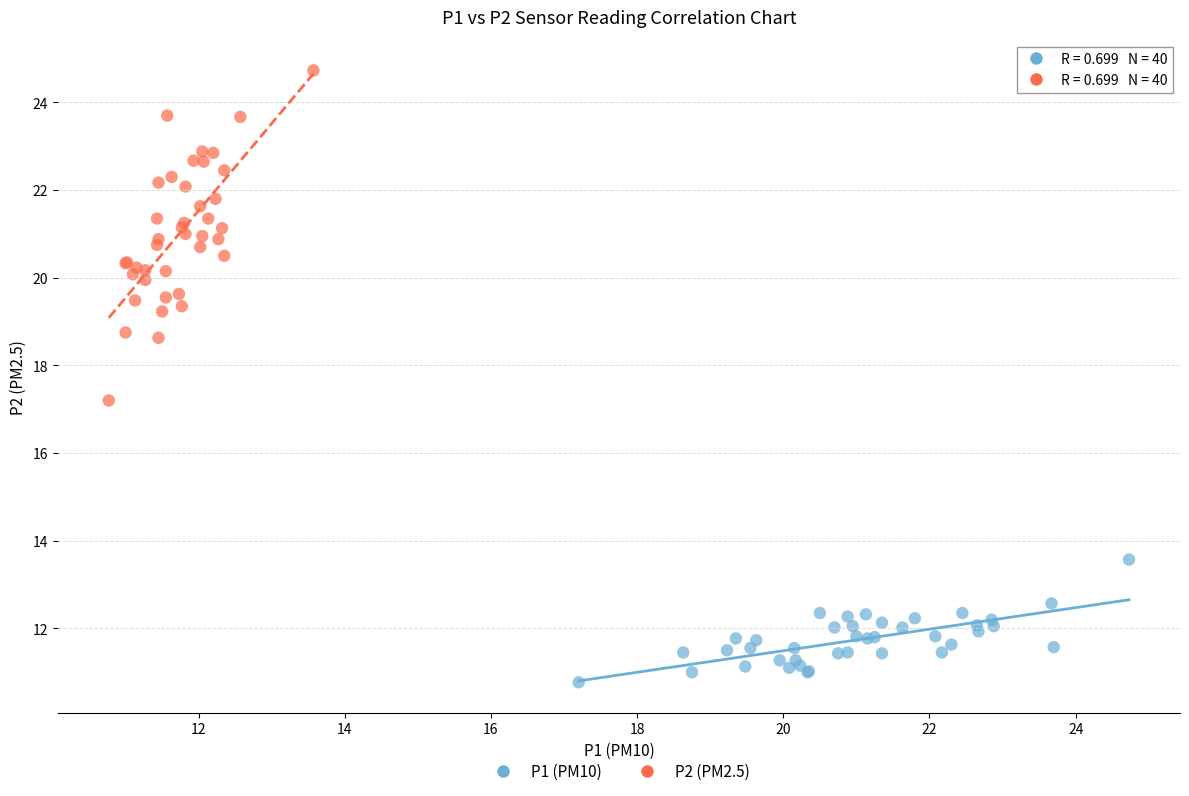

Which series contains the lowest Y value?

P1 (PM10)